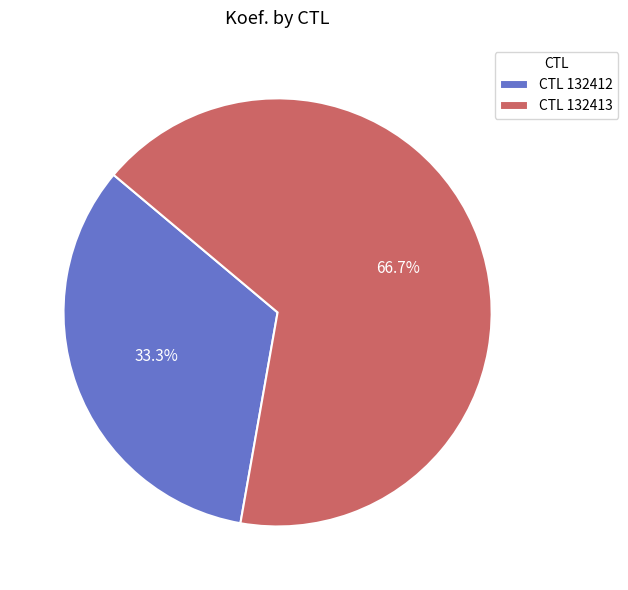

How much of the chart is everything except CTL 132412?

66.7%